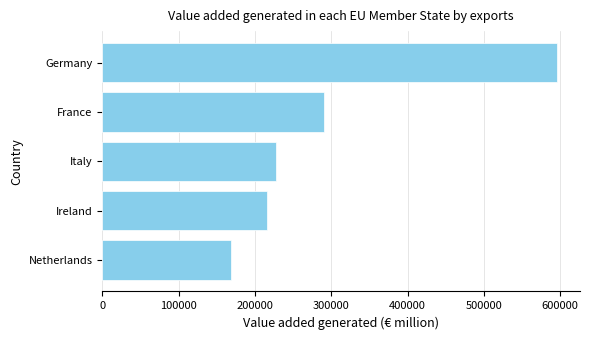

List the labels in order of value, smallest first.

Netherlands, Ireland, Italy, France, Germany